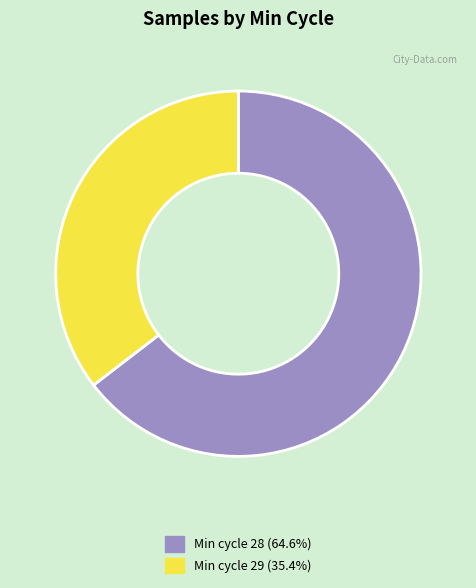

Does any single category account for the majority?

Yes